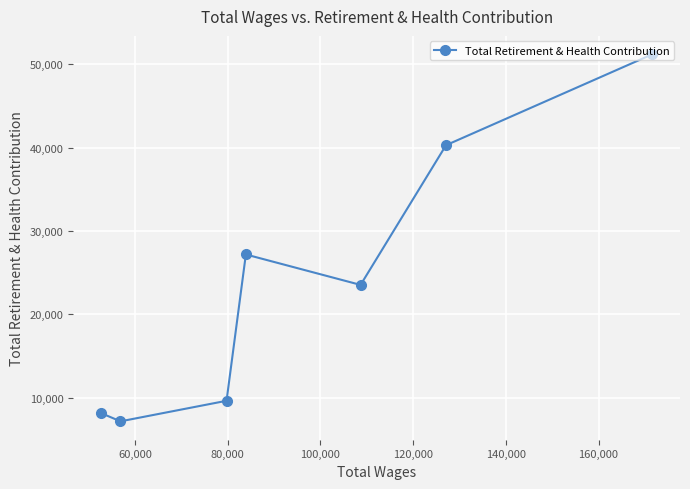

What is the greatest value displayed?

51194